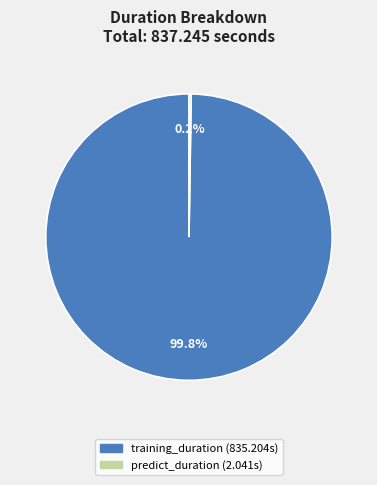

Does any single category account for the majority?

Yes